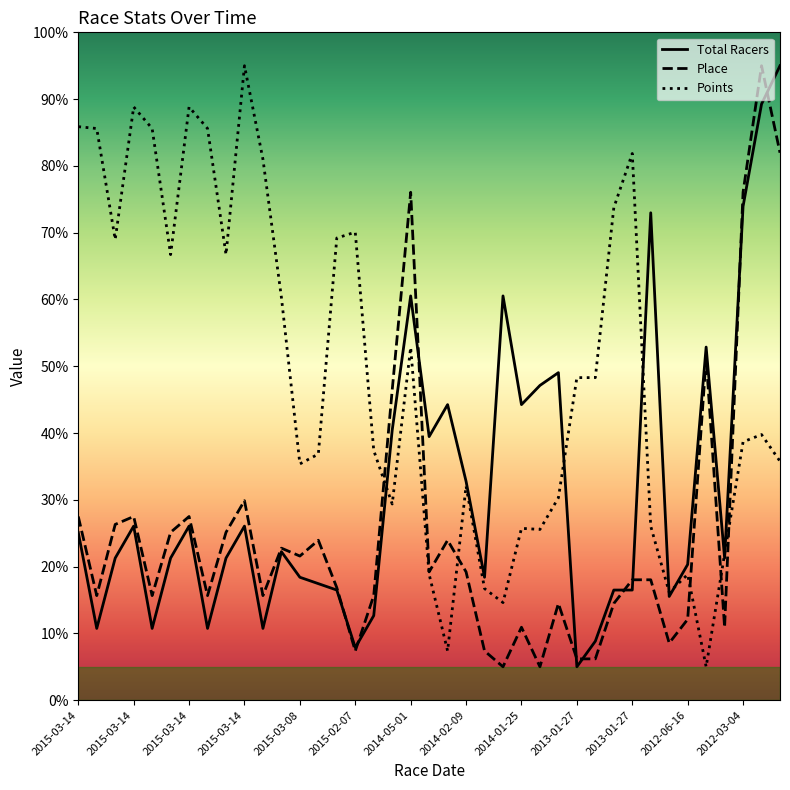

List the series in order of their overall mean, highest first.

Points, Total Racers, Place